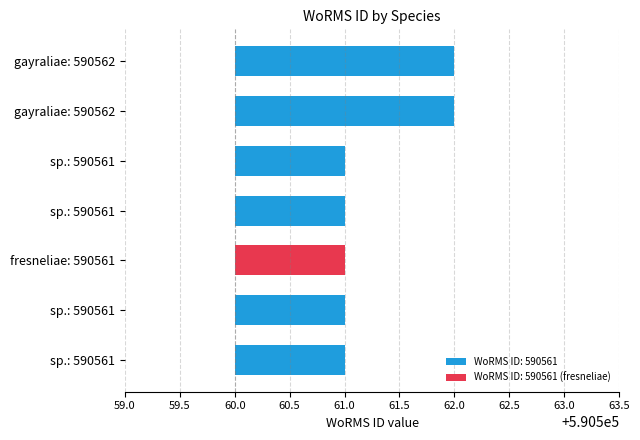

What is the difference between the values at Exanthemachrysis sp. (RCC1542) and Exanthemachrysis gayraliae (RCC1523)?

1